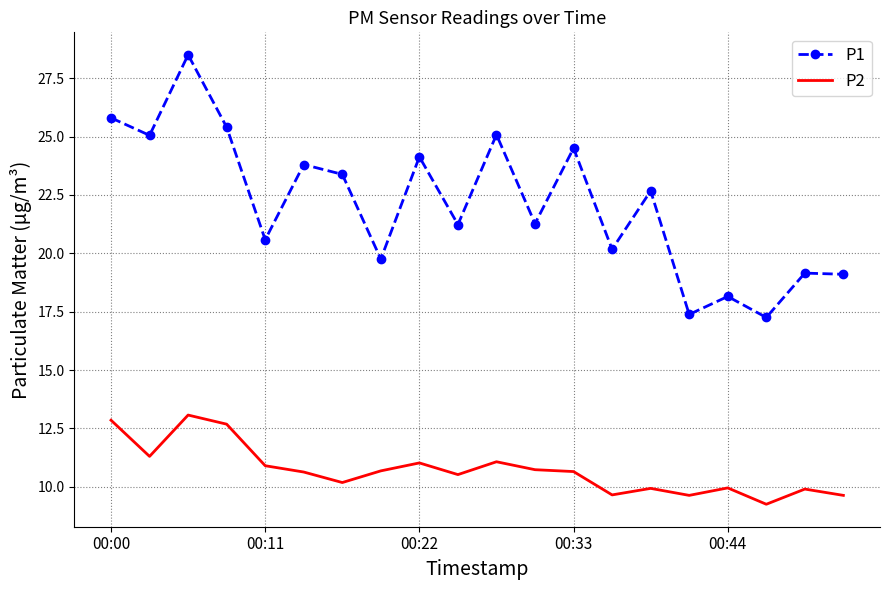

List the series in order of their overall mean, lowest first.

P2, P1